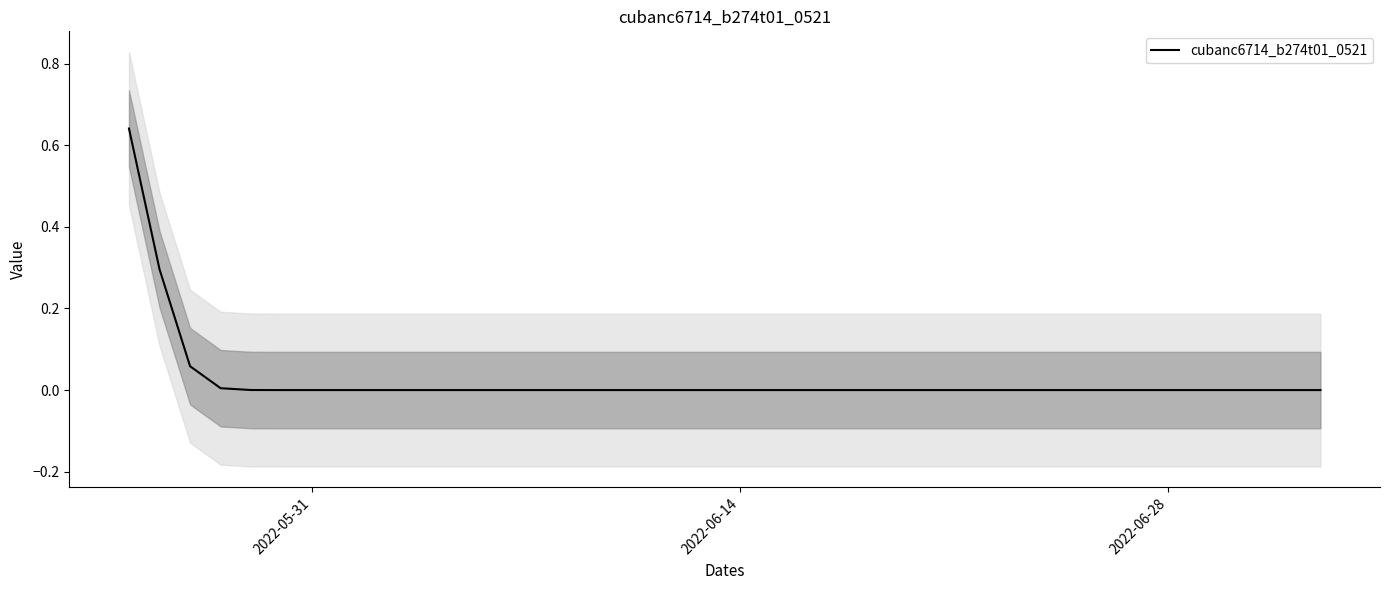

True or false: the data has more than 1 interior local peaks.

False